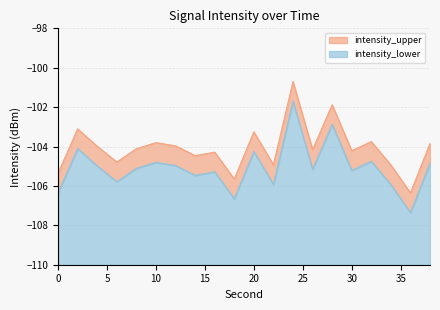

How many distinct data groups are displayed?

2